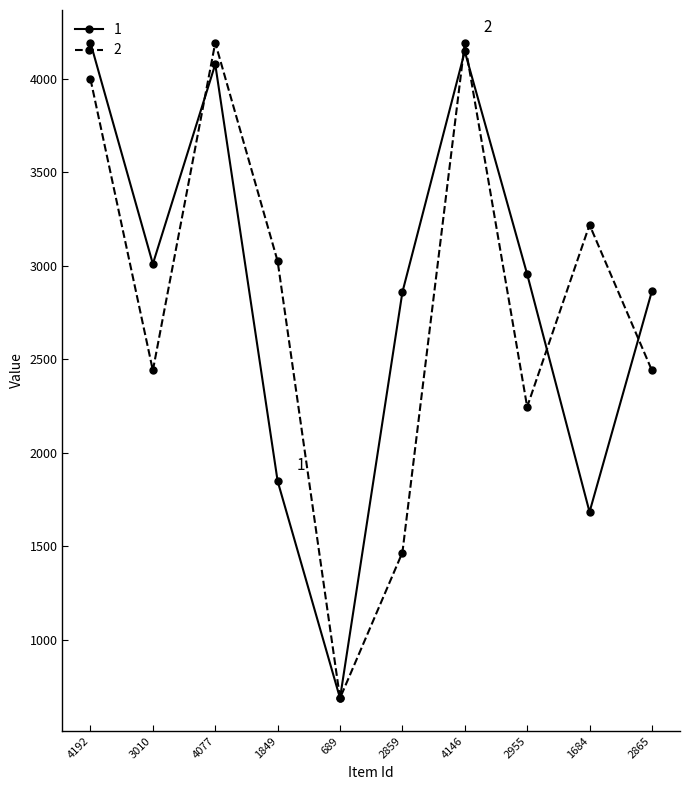

How many interior local peaks does the 2 series have?

3